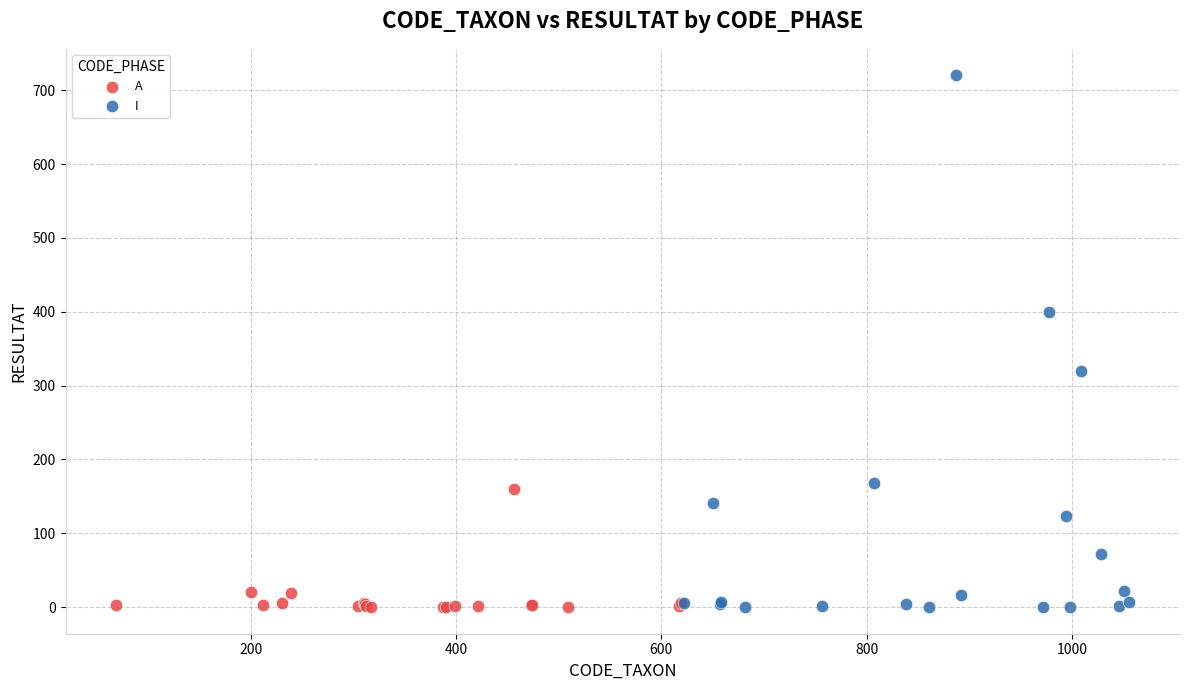

Which series contains the highest Y value?

I